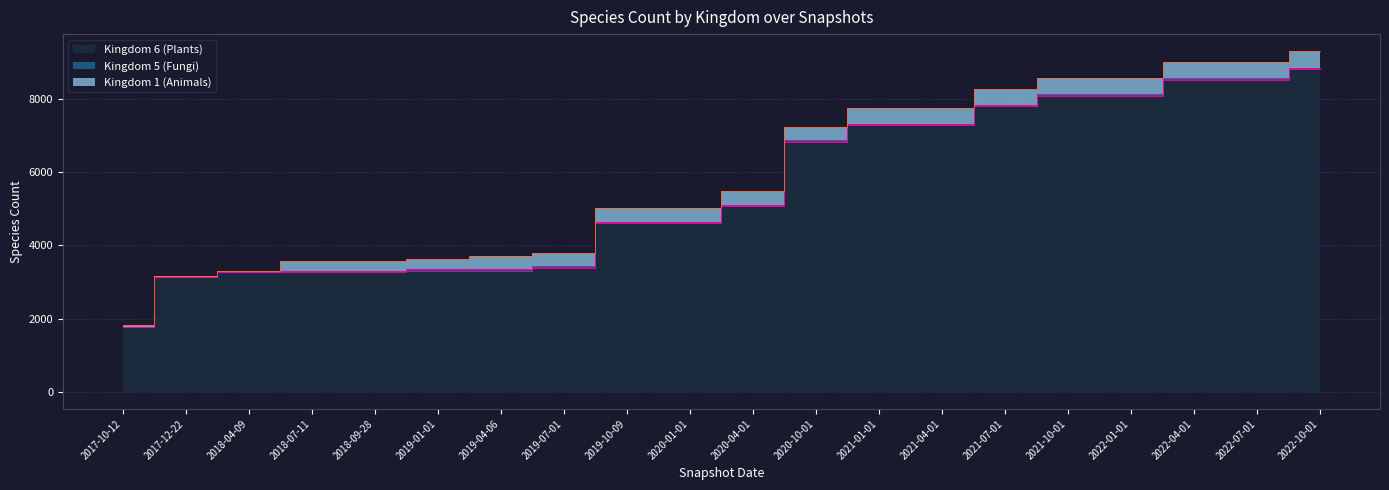

Rank the series by their maximum value, from lowest to highest.

5, 1, 6